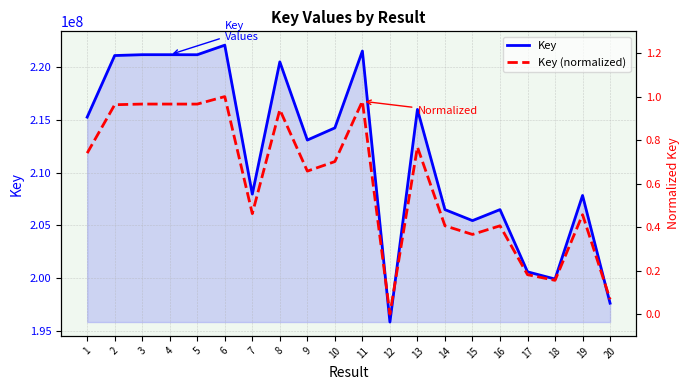

Which series changed the most between 4 and 5?

Key